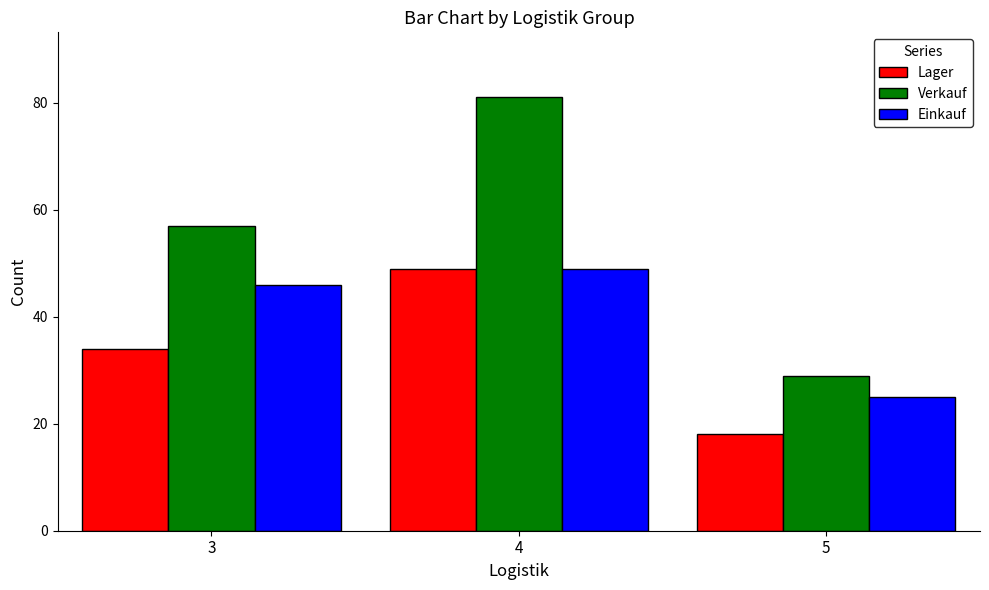

Rank the series by their average value, from lowest to highest.

Lager, Einkauf, Verkauf